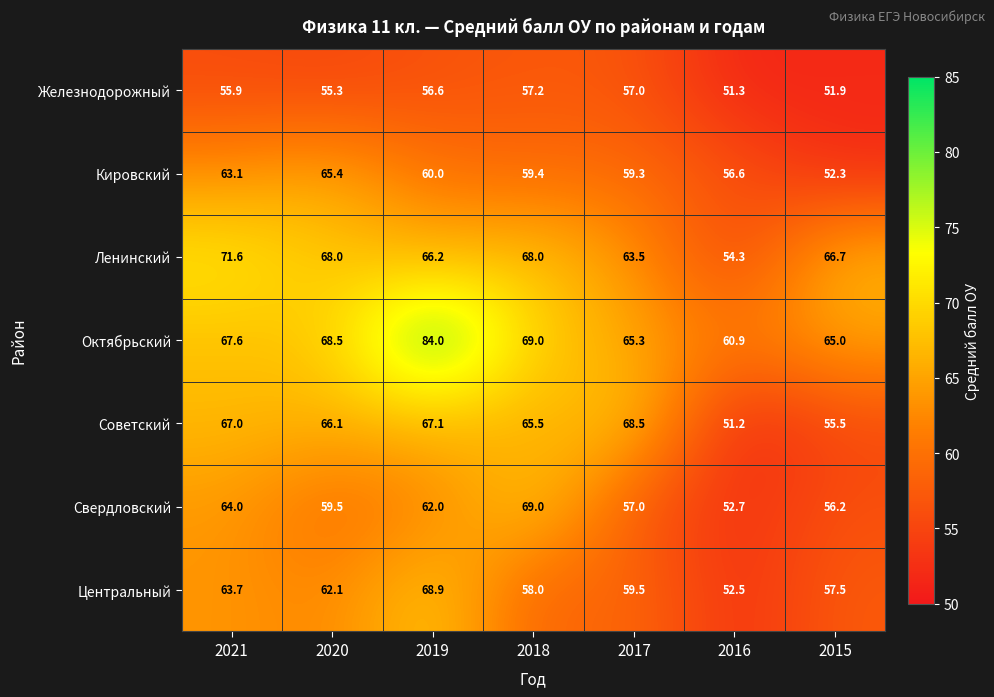

Is it true that Свердловский equals 86.8 at 2021?

False